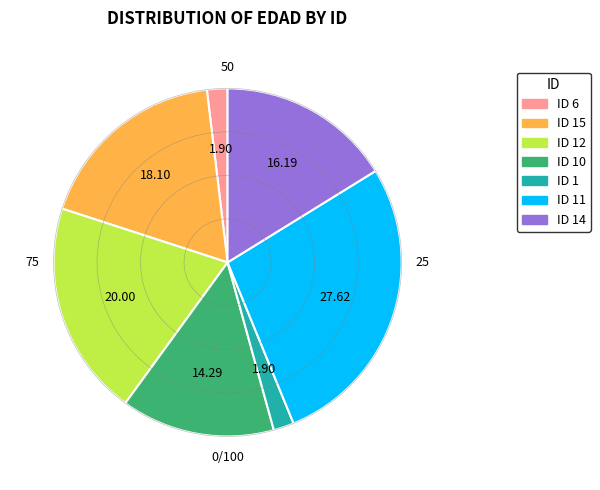

Is there a majority slice in this chart?

No